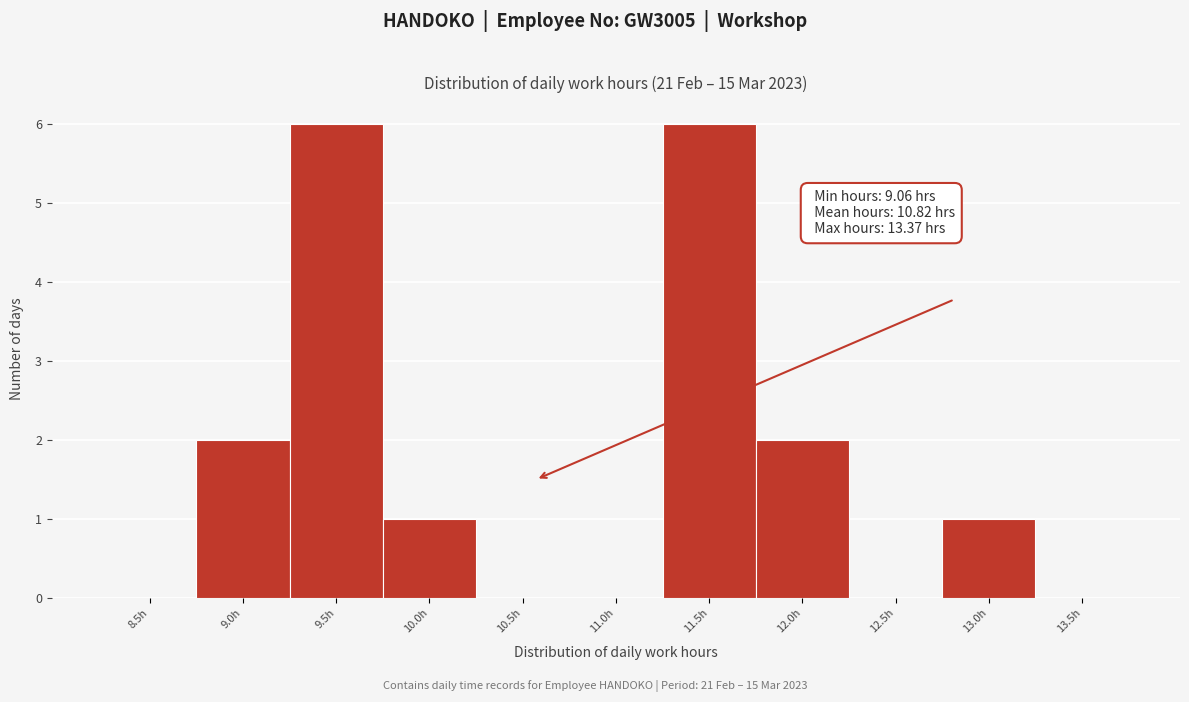

Reading right to left, extract all data points from this chart.

13.5h=0	13.0h=1	12.5h=0	12.0h=2	11.5h=6	11.0h=0	10.5h=0	10.0h=1	9.5h=6	9.0h=2	8.5h=0